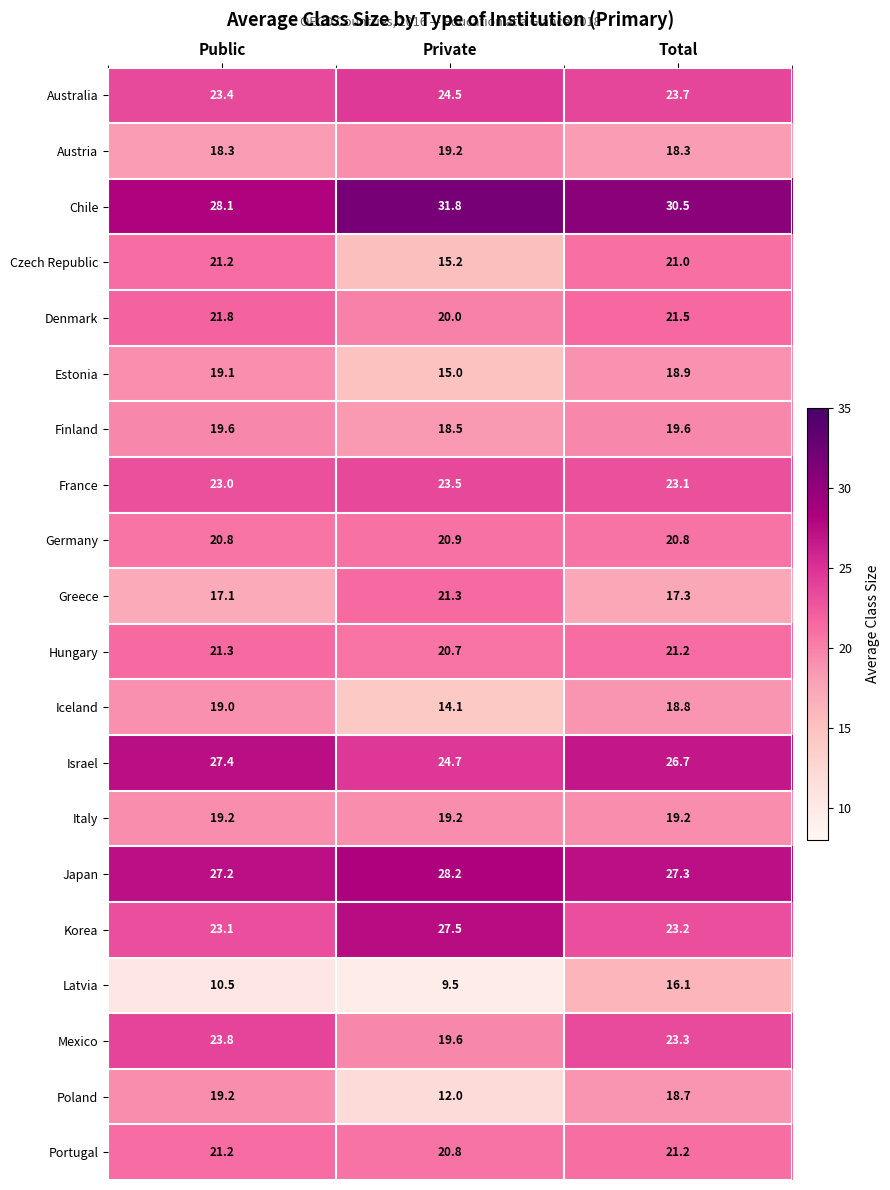

Where is Latvia nearest to the value 12?

Public